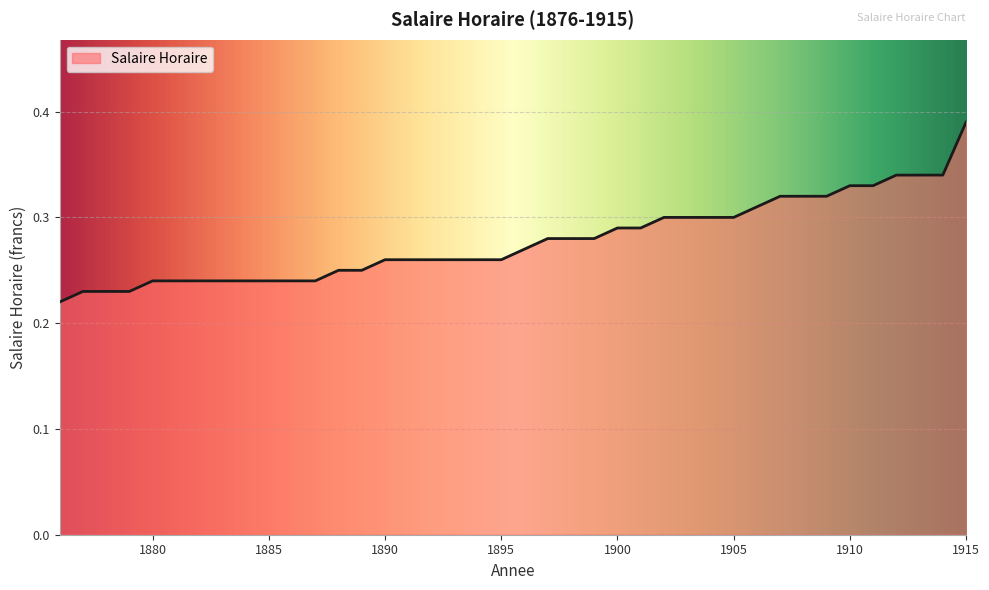

Reading left to right, what are all the values shown in this chart?

0.2	0.2	0.2	0.2	0.2	0.2	0.2	0.2	0.2	0.2	0.2	0.2	0.2	0.2	0.3	0.3	0.3	0.3	0.3	0.3	0.3	0.3	0.3	0.3	0.3	0.3	0.3	0.3	0.3	0.3	0.3	0.3	0.3	0.3	0.3	0.3	0.3	0.3	0.3	0.4